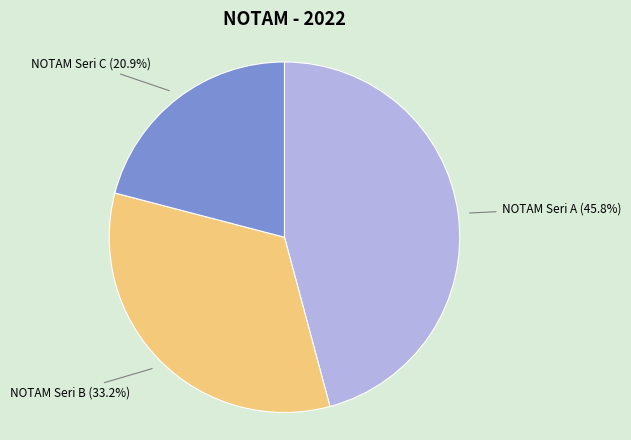

Is there any slice that represents more than half of the pie?

No